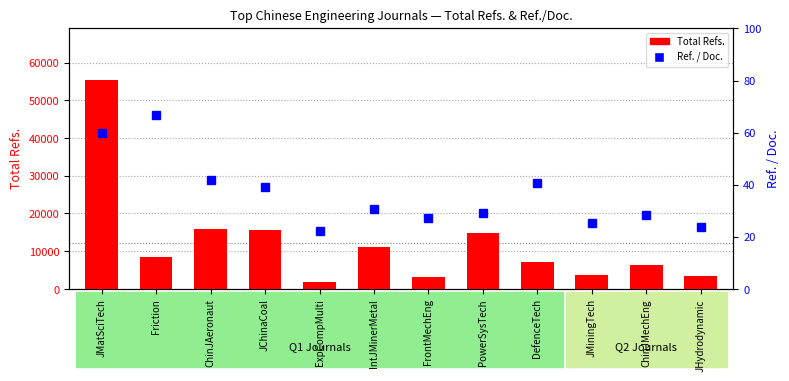

Which series has the largest range (max minus min)?

Total Refs.